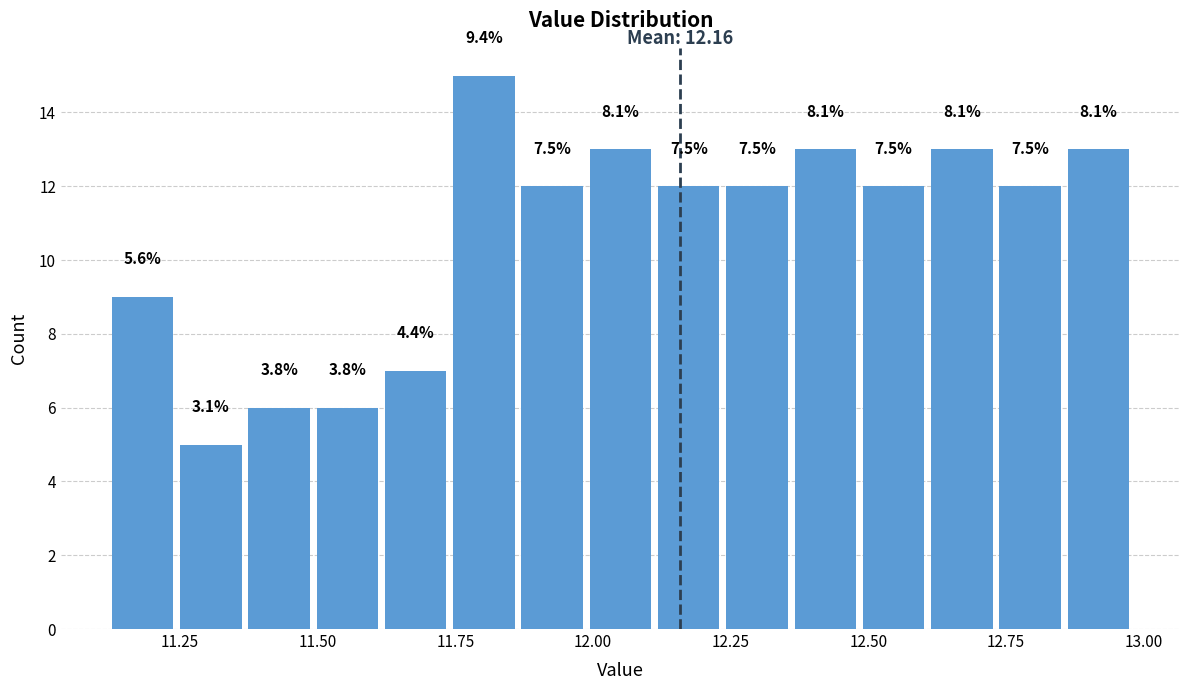

Read against the x-axis, roughly where is the centre of the tallest bar?

11.80